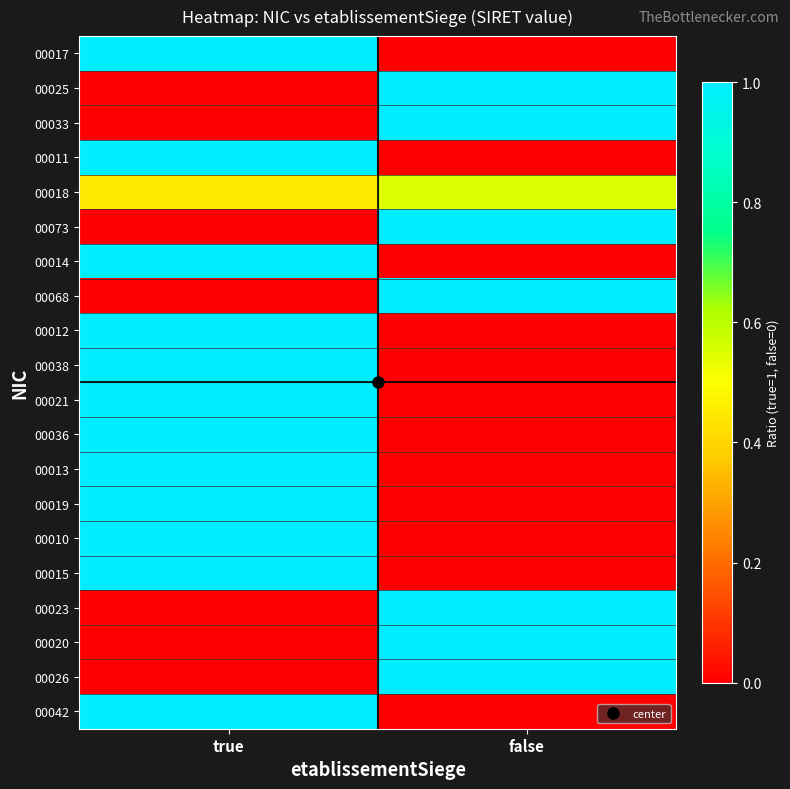

Which label corresponds to the smallest value in the chart?

false